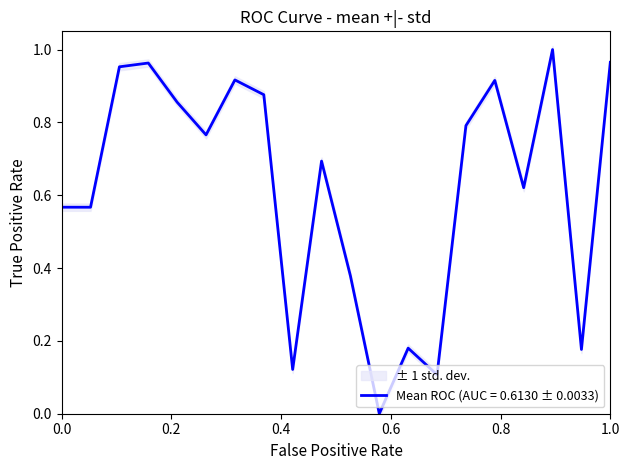

What is the difference between the maximum and minimum values?

1.0